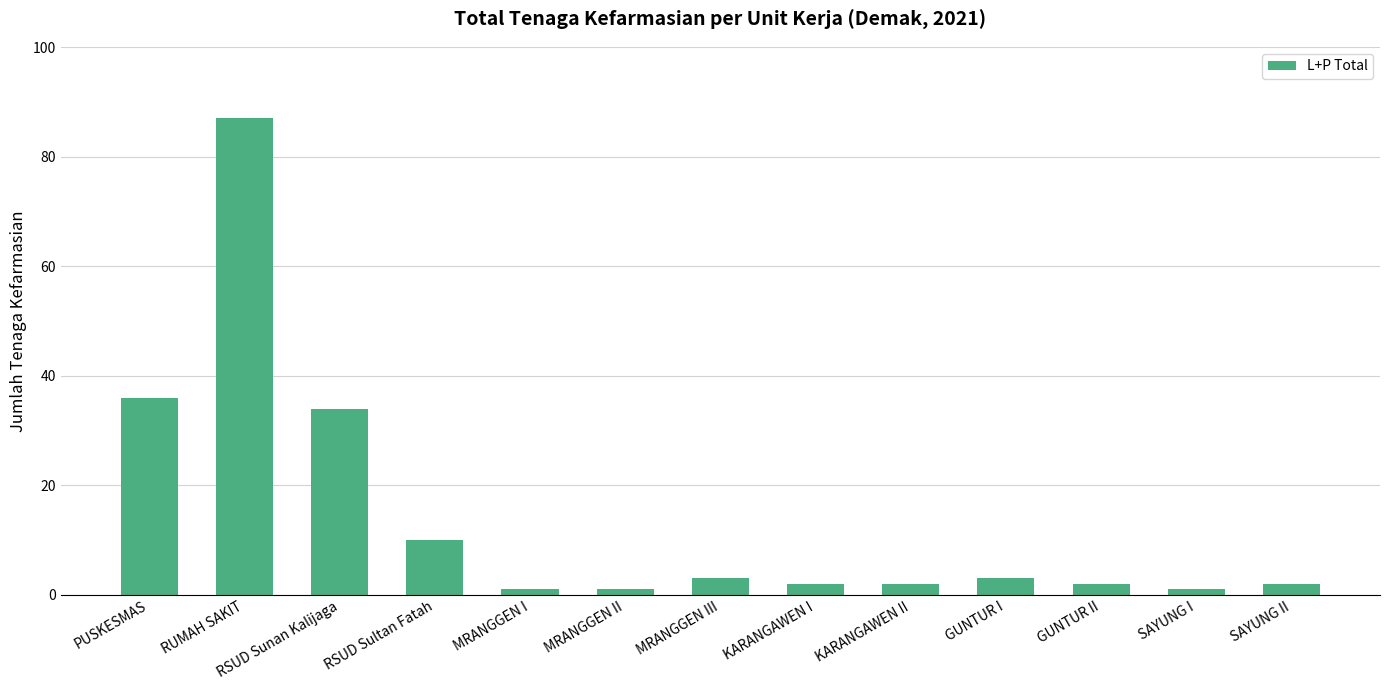

Reading right to left, what are all the values shown in this chart?

SAYUNG II=2	SAYUNG I=1	GUNTUR II=2	GUNTUR I=3	KARANGAWEN II=2	KARANGAWEN I=2	MRANGGEN III=3	MRANGGEN II=1	MRANGGEN I=1	RSUD Sultan Fatah=10	RSUD Sunan Kalijaga=34	RUMAH SAKIT=87	PUSKESMAS=36